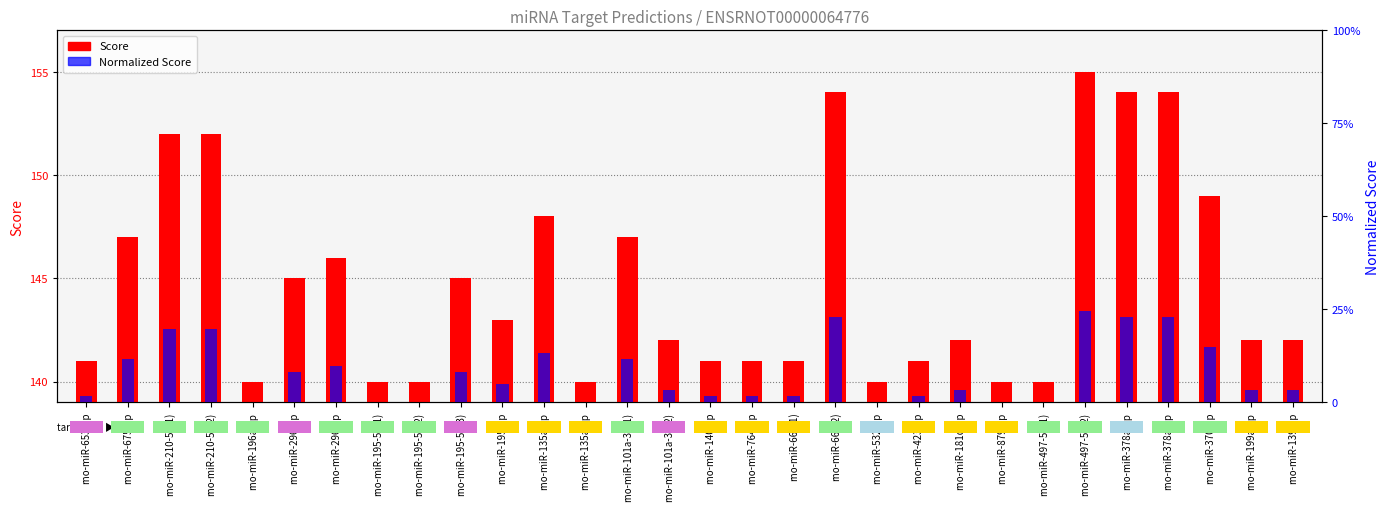

How many categories are shown in the chart?

30